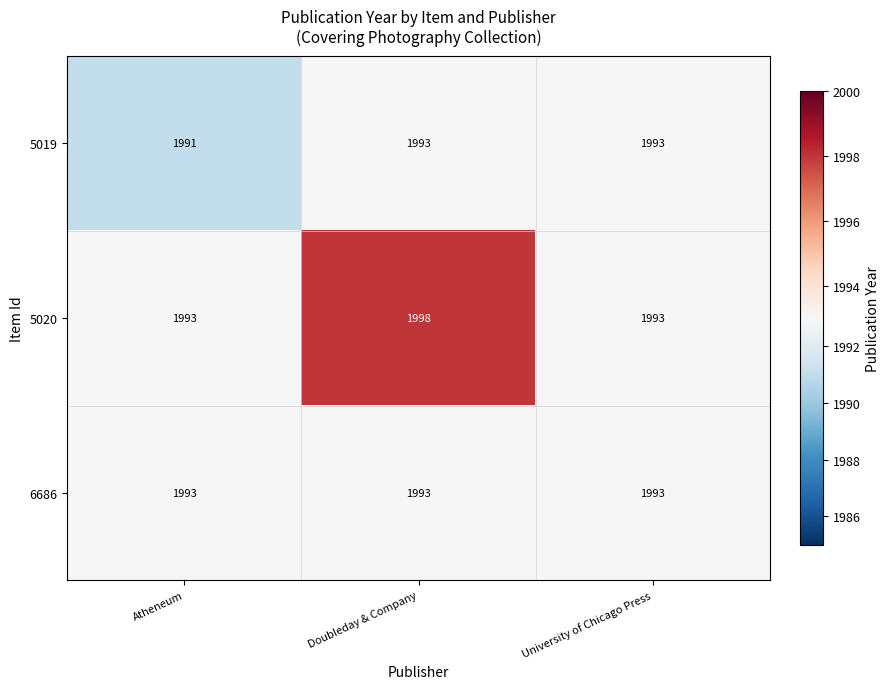

At which category is the sum across all series the highest?

Doubleday & Company